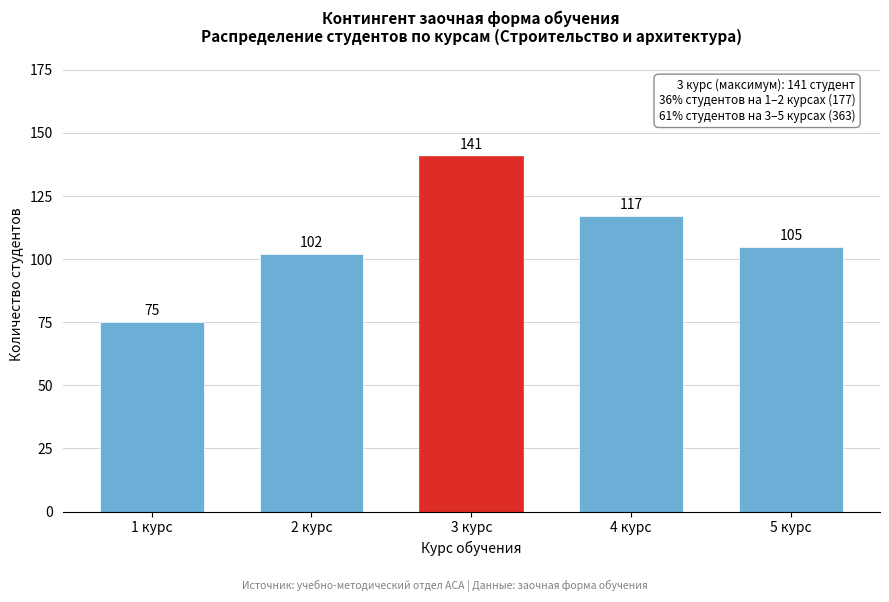

Reading left to right, what are all the values shown in this chart?

75	102	141	117	105